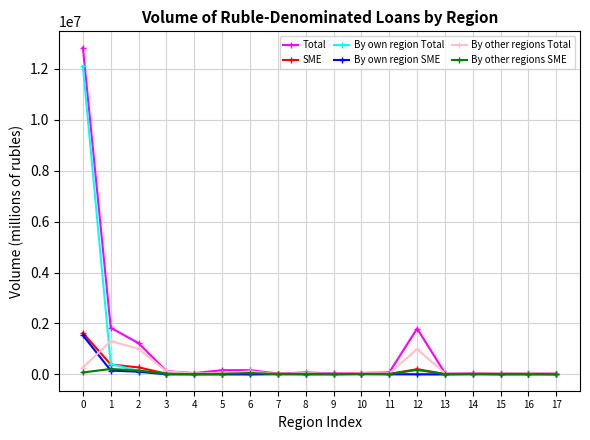

What is the difference between the SME values at 10 and 5?

1954